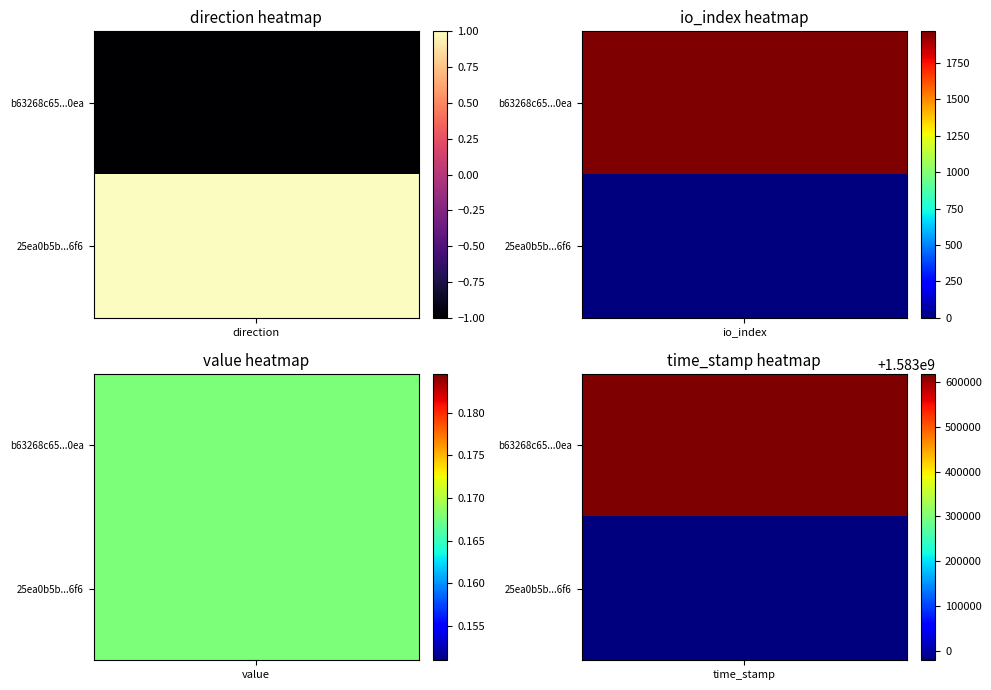

Is it true that 25ea0b5b890a05d884842c30ac8ed9cc7a838f6 equals 0.3 at value?

False